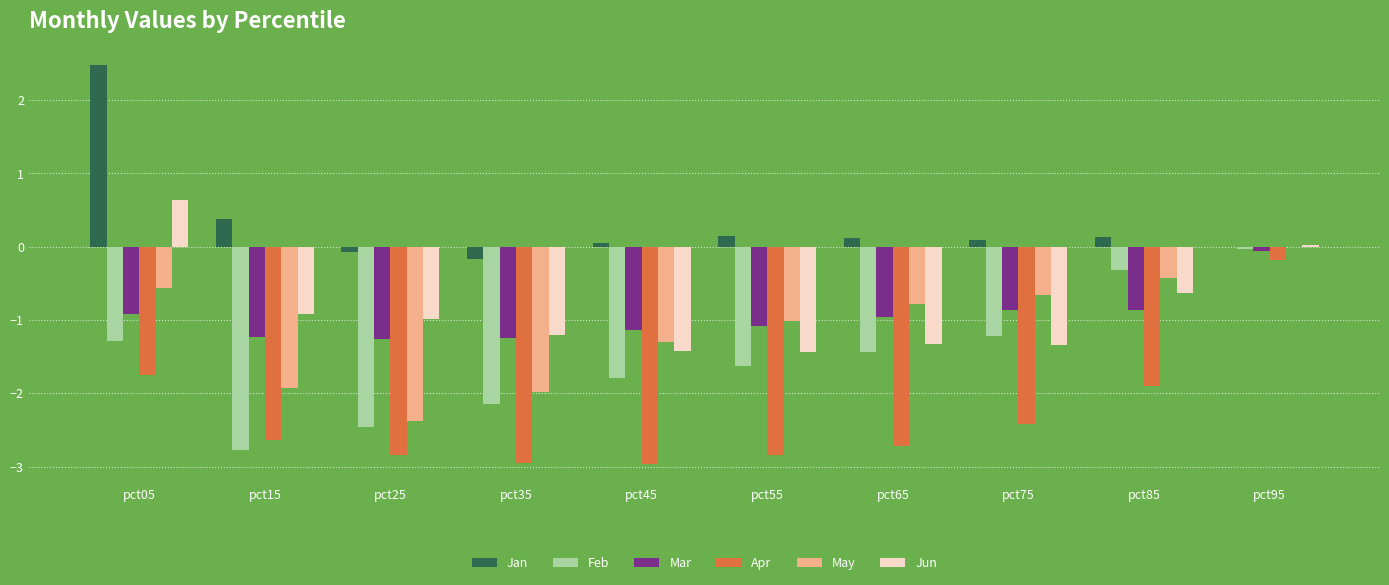

Which series has the largest total across all categories?

Jan